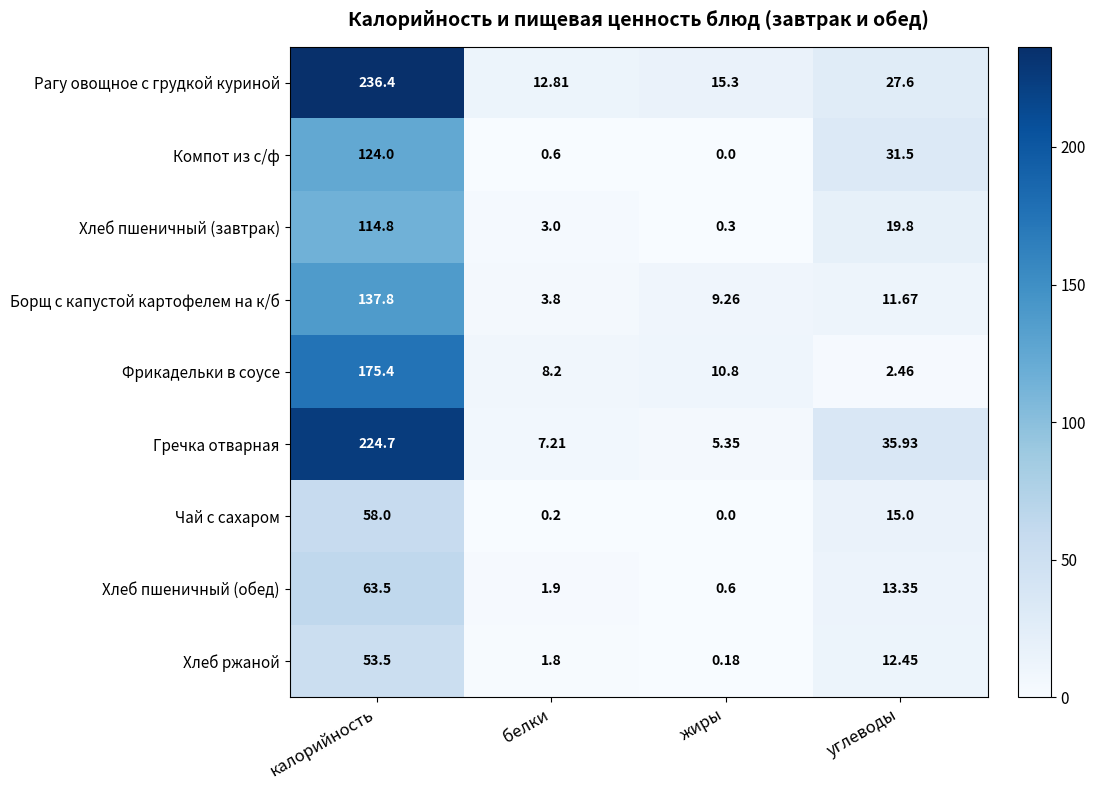

How many data points in Компот из с/ф are above 31?

2